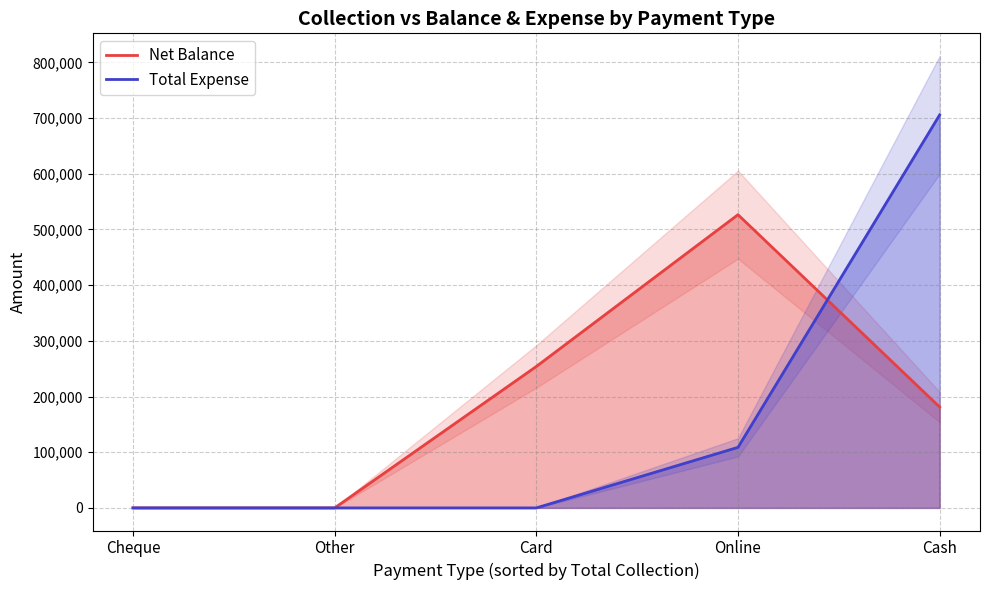

What is the value of the Total Expense point at the 4th from the left?

108750